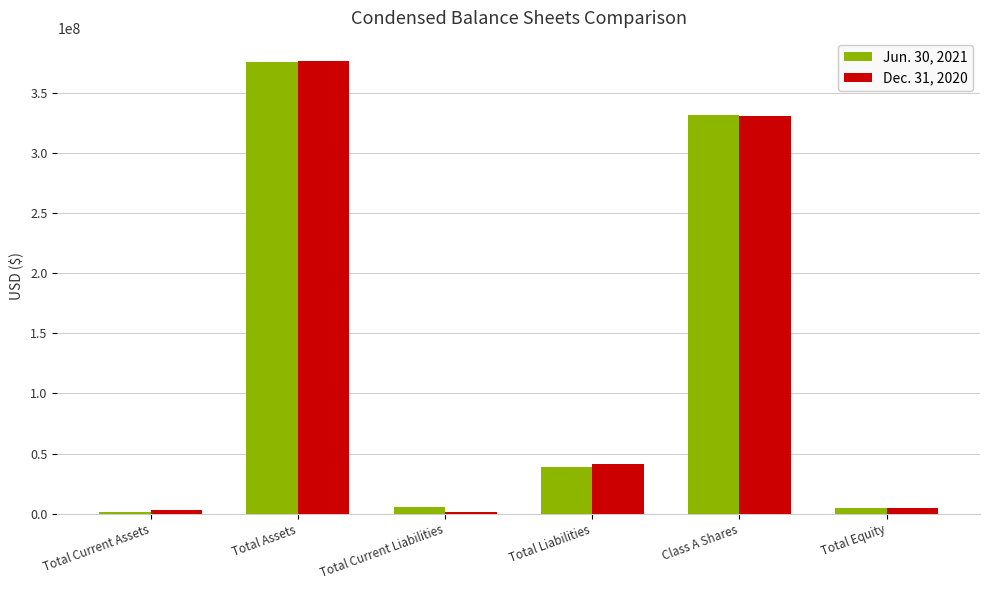

At which category is the sum across all series the highest?

Total Assets